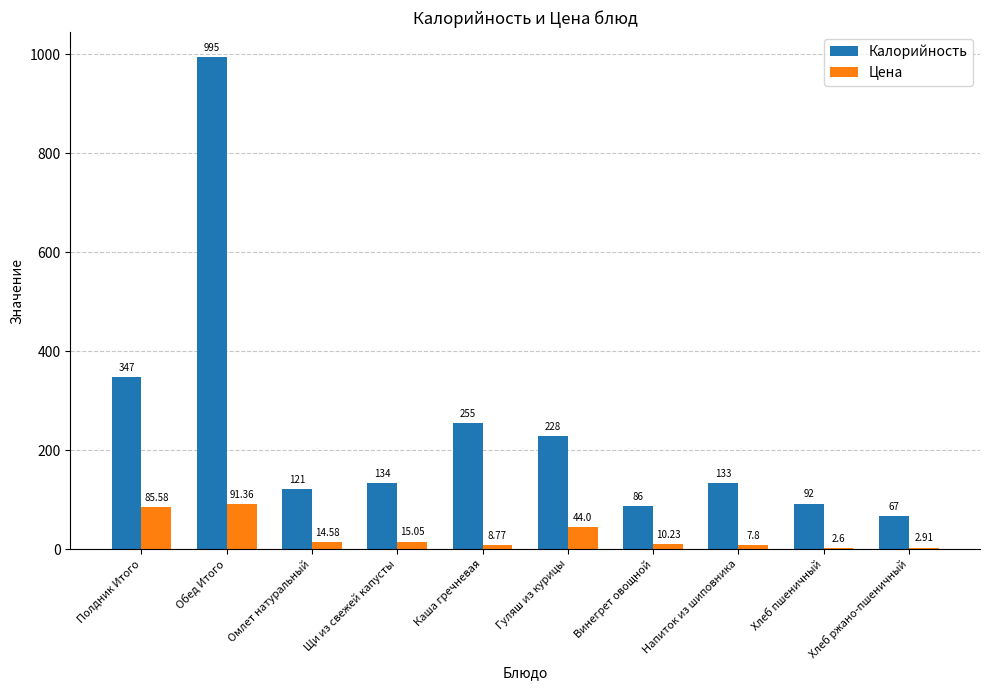

Reading left to right, what are all the values shown in this chart?

Калорийность: 347.0	995.0	121.0	134.0	255.0	228.0	86.0	133.0	92.0	67.0
Цена: 85.6	91.4	14.6	15.1	8.8	44.0	10.2	7.8	2.6	2.9